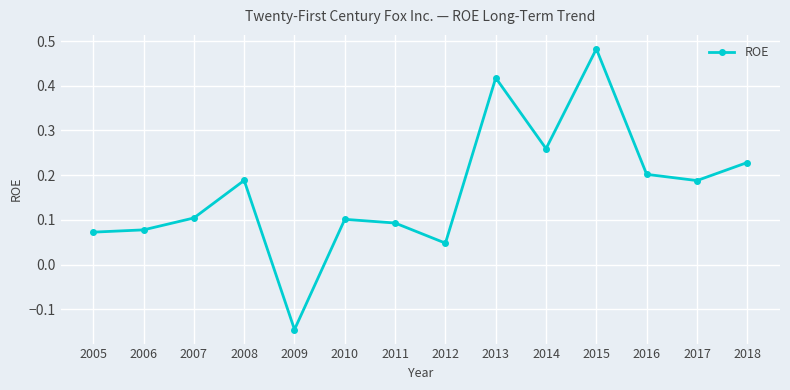

At which category does the chart reach its minimum across all series?

2009